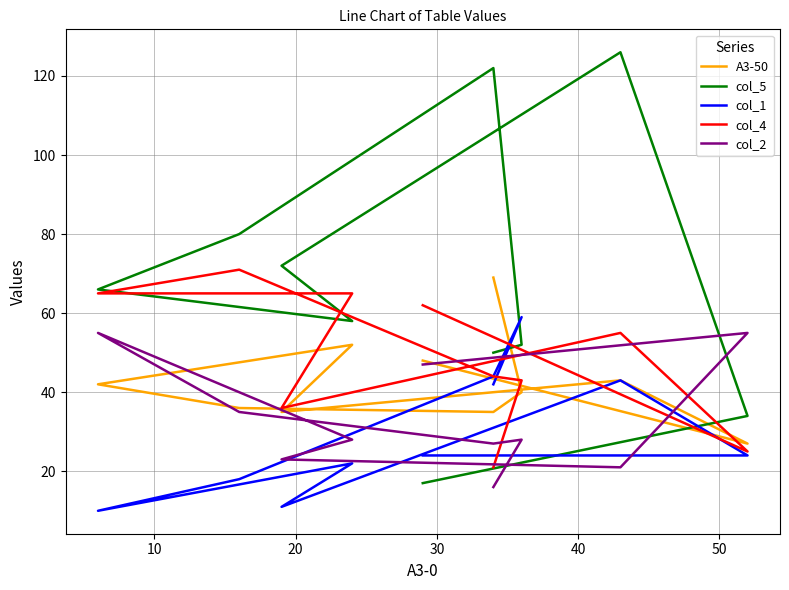

The col_2 series shows 20 at 30. True or false?

False